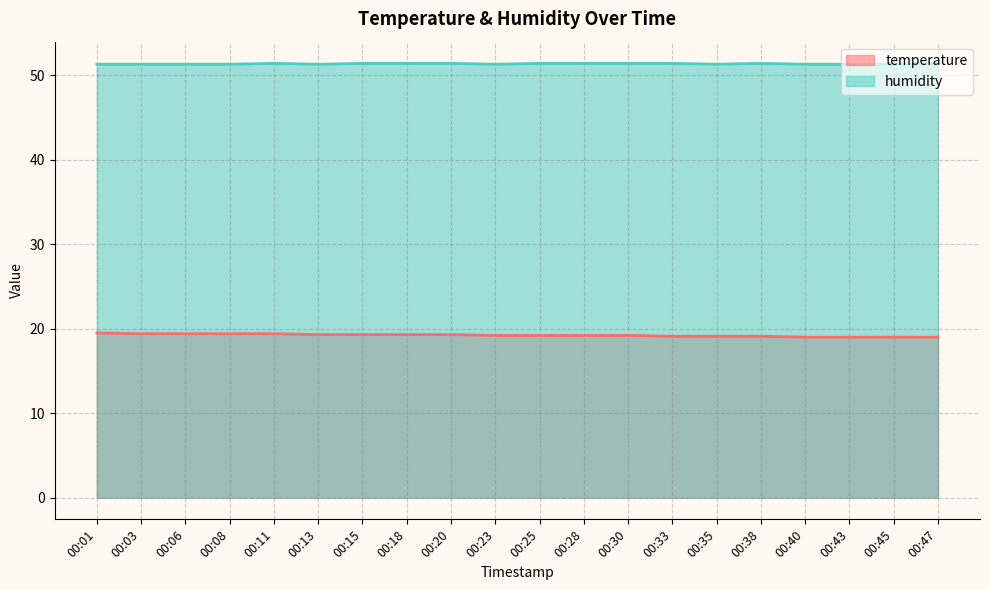

Rank the series by their average value, from highest to lowest.

humidity, temperature